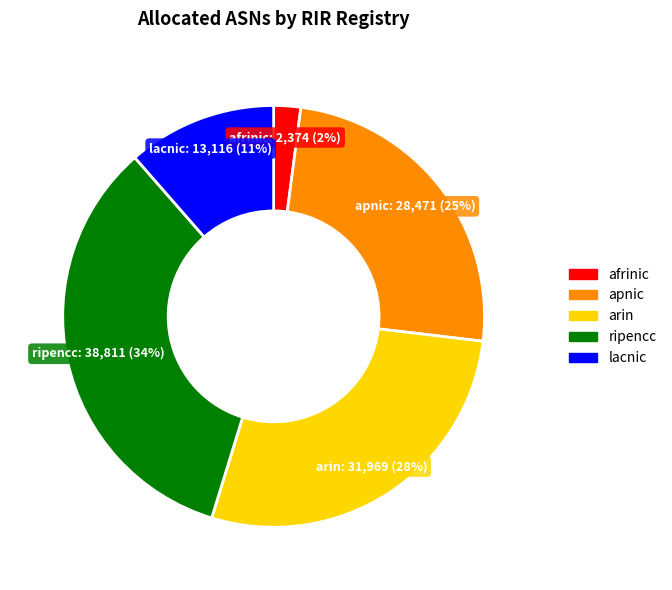

Is there a majority slice in this chart?

No